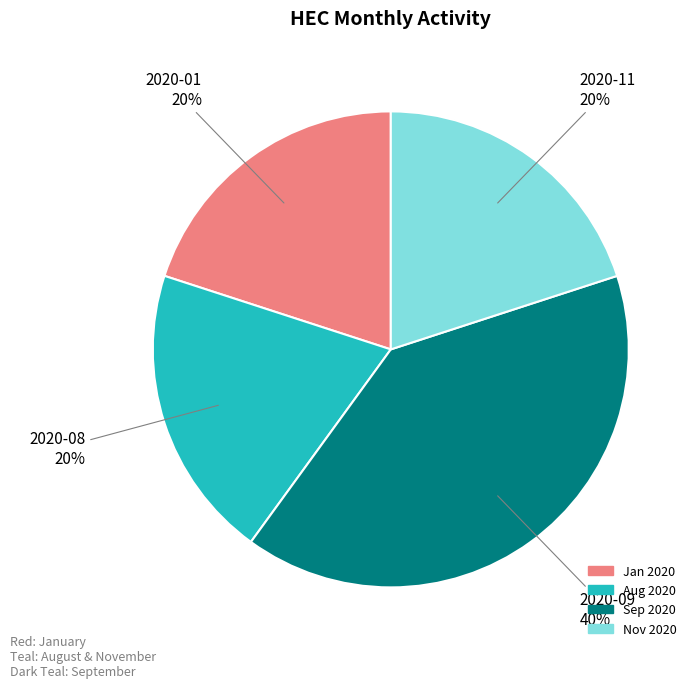

Is there a majority slice in this chart?

No